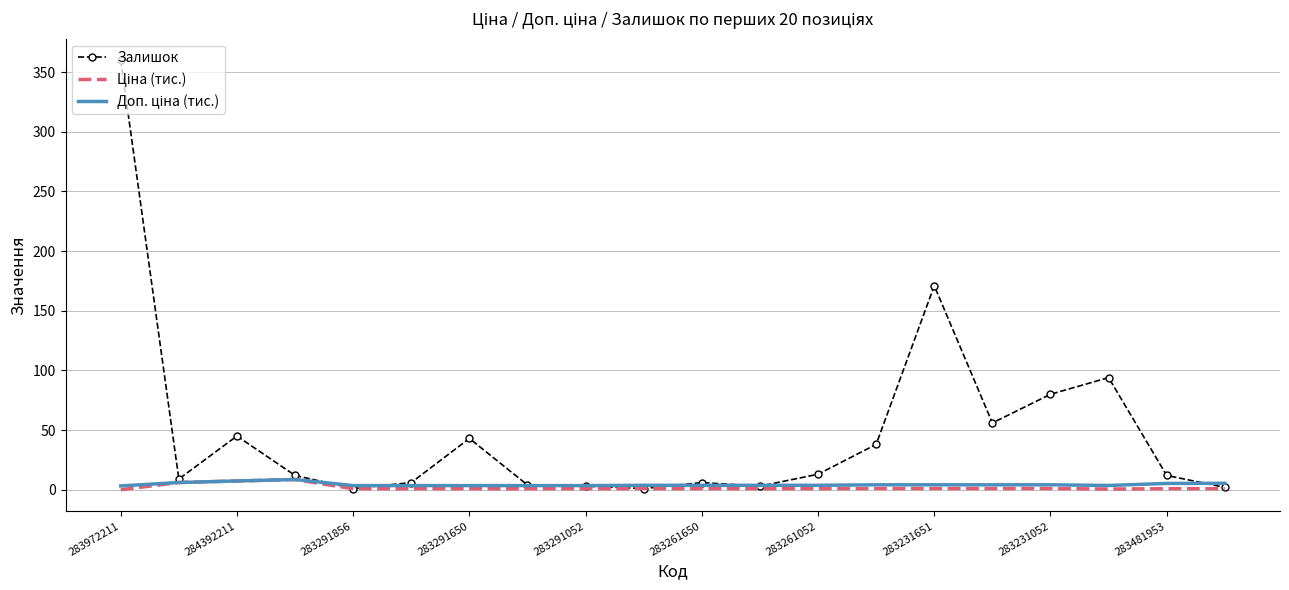

Which series has the largest total across all categories?

Залишок